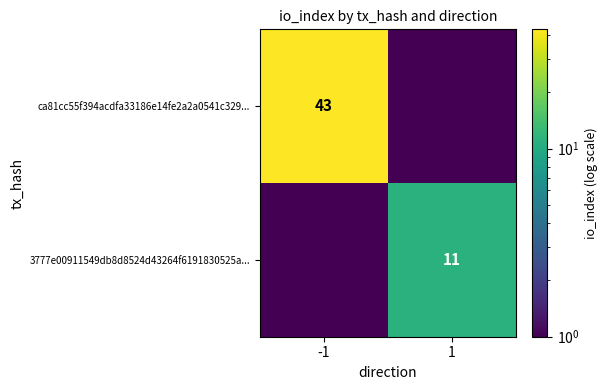

The value of 3777e00911549db8d8524d43264f6191830525a... at 1 is 11.0. True or false?

True